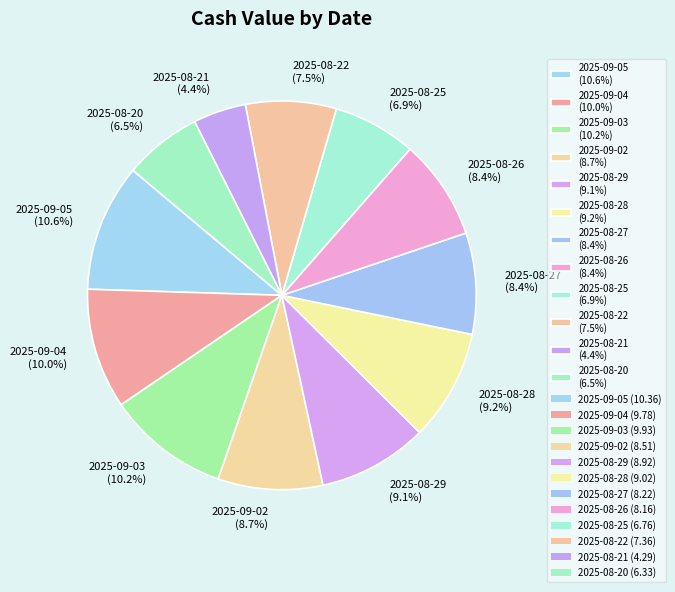

The 2025-08-22 slice represents 1% of the pie. True or false?

False